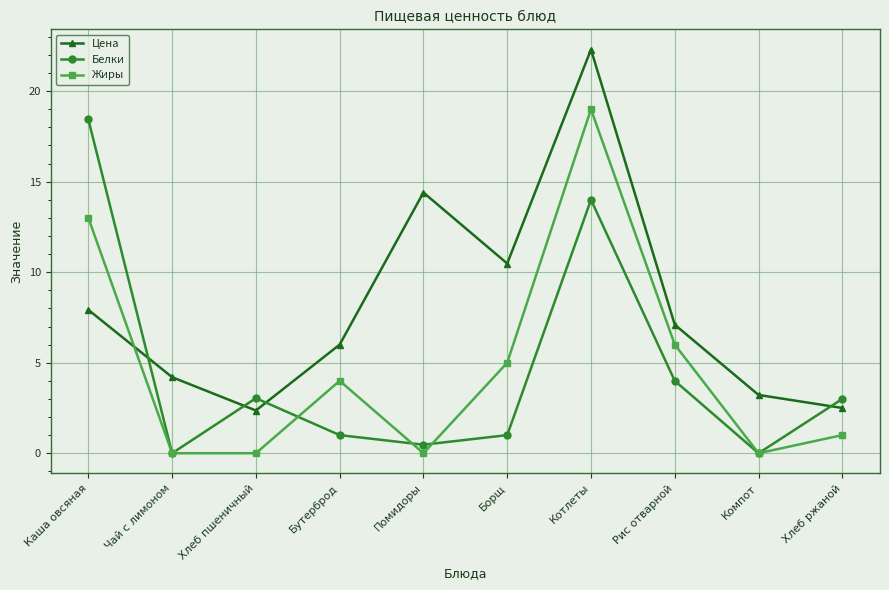

What is the maximum value shown in the chart?

22.3